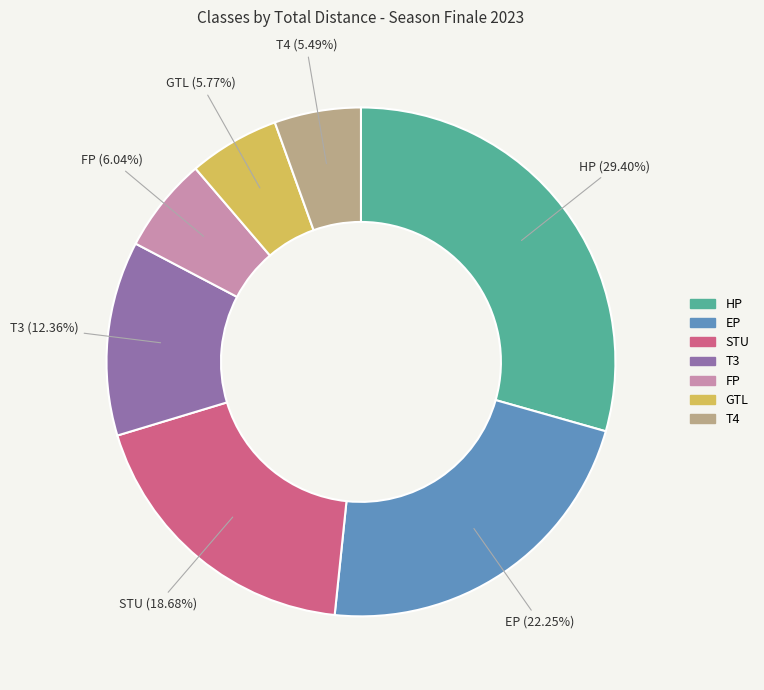

Is there any slice that represents more than half of the pie?

No